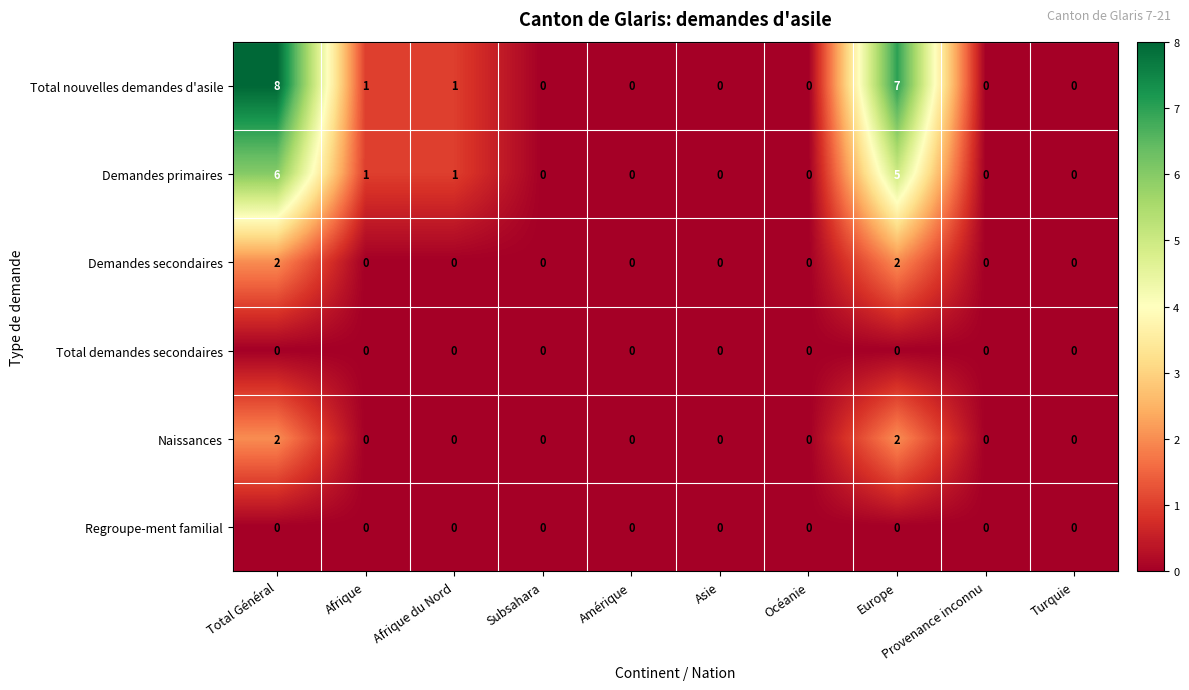

Read the Total nouvelles demandes d'asile value at Total Général.

8